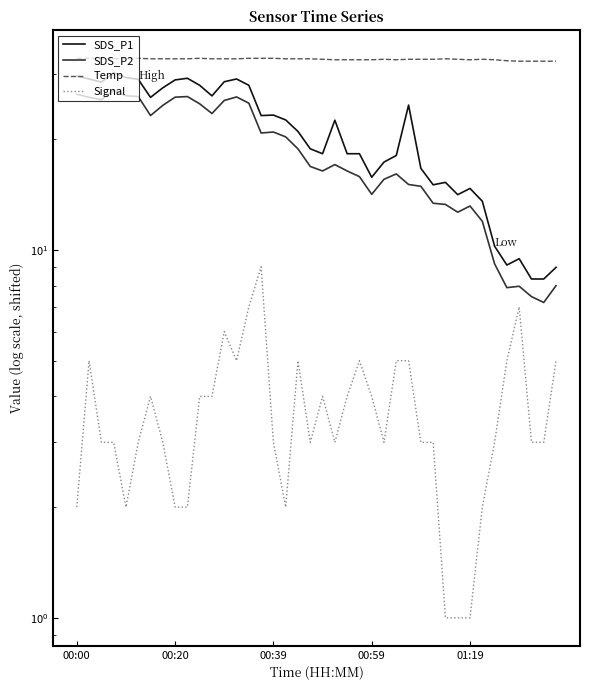

What is the difference between the maximum and minimum values in the Temp series?

0.6